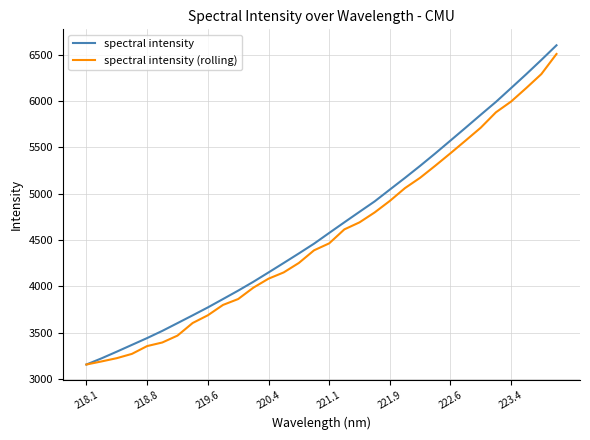

Which series has the largest range (max minus min)?

spectral intensity